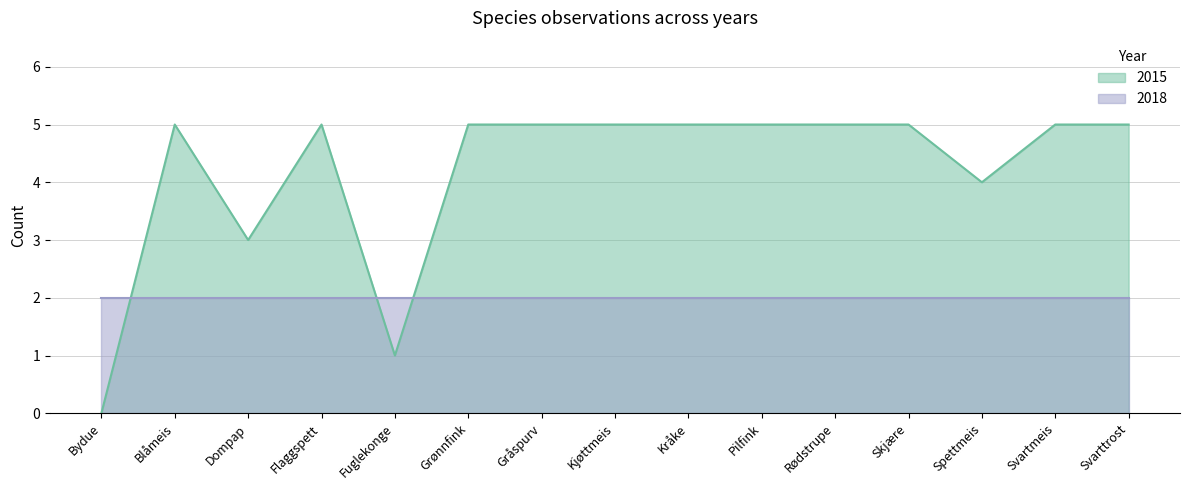

Where is the first local minimum?

Dompap